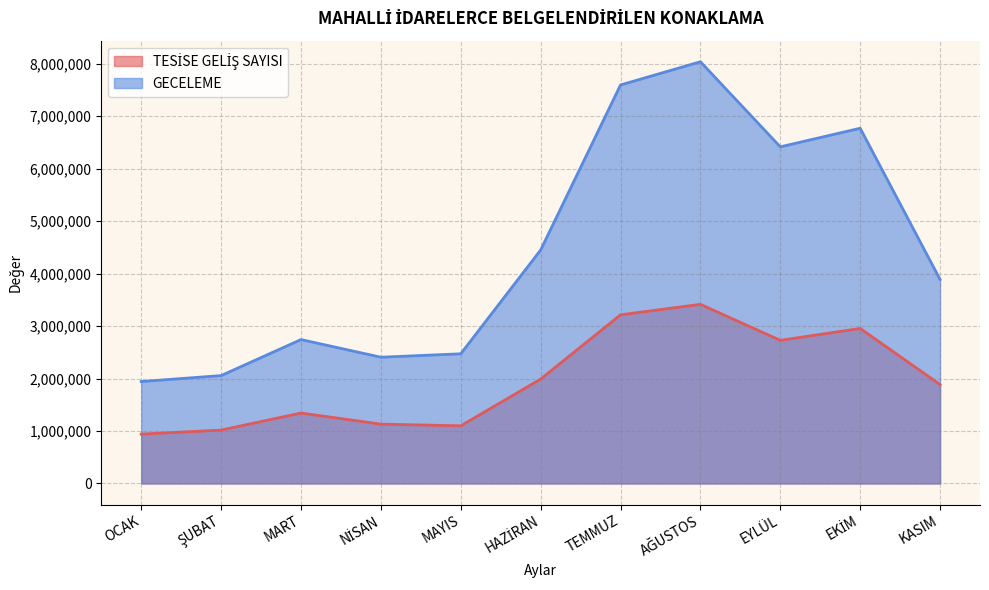

At which category does GECELEME reach its first local peak?

MART